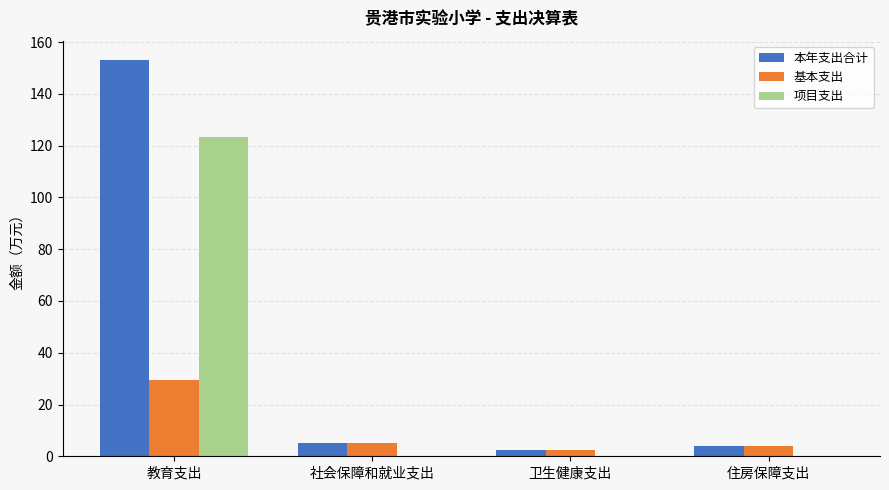

How many groups of bars are there?

4